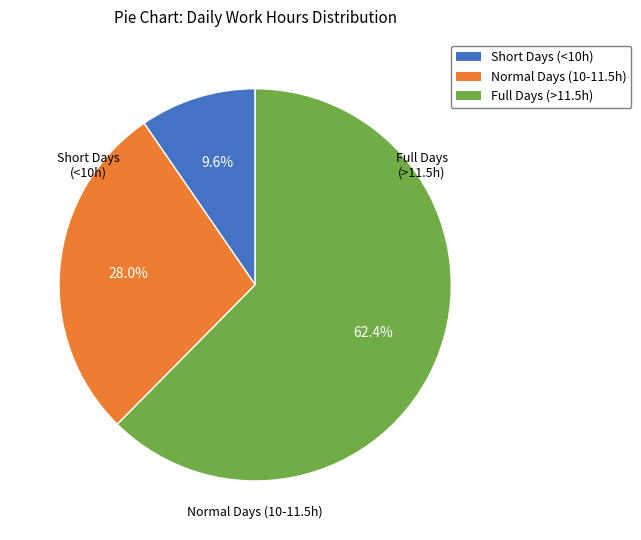

Rank the categories by value from lowest to highest.

Short Days (<10h), Normal Days (10-11.5h), Full Days (>11.5h)